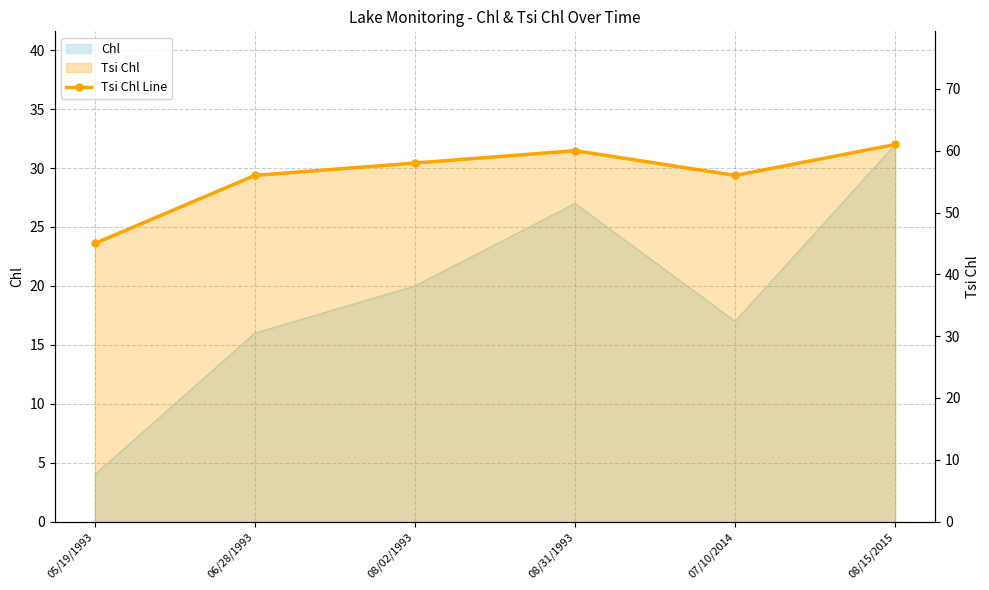

What is the greatest value displayed?

61